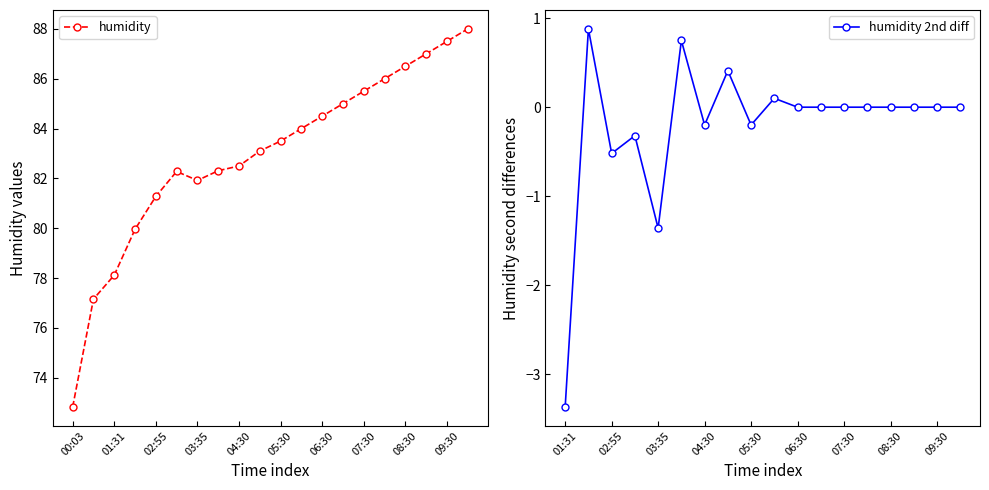

True or false: humidity has a value of 111.1 at 00:03.

False